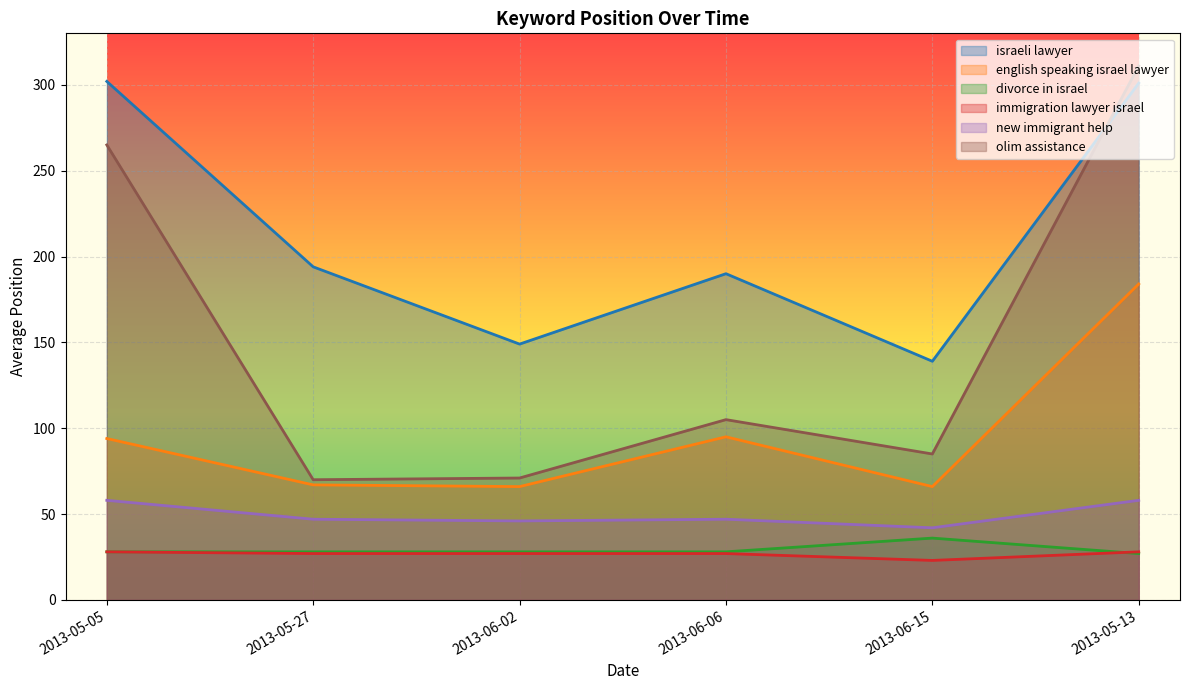

List the series in order of their peak value, highest first.

olim assistance, israeli lawyer, english speaking israel lawyer, new immigrant help, divorce in israel, immigration lawyer israel